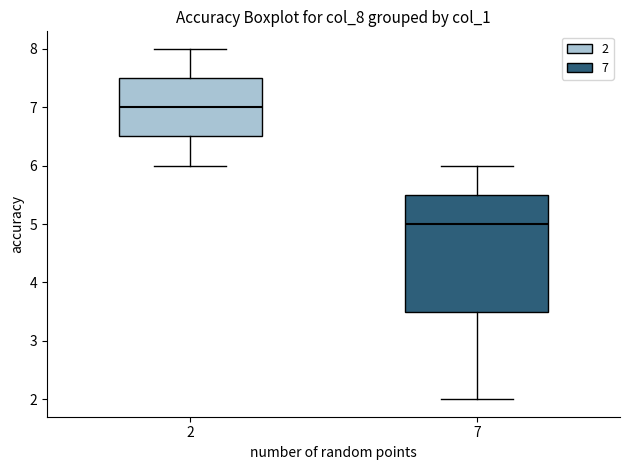

Where does the upper whisker of the box at x = 7 end on the y-axis? The values are not printed on the chart, so give them approximately, as read against the axis.

6.0